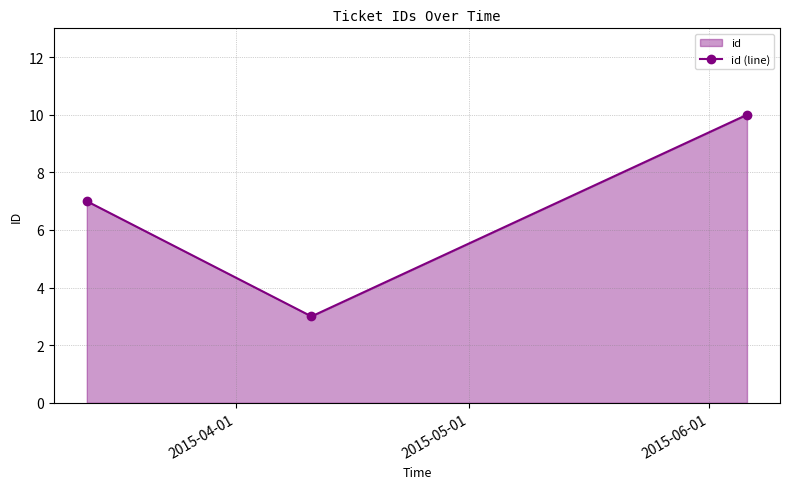

What is the difference between the maximum and minimum values?

7